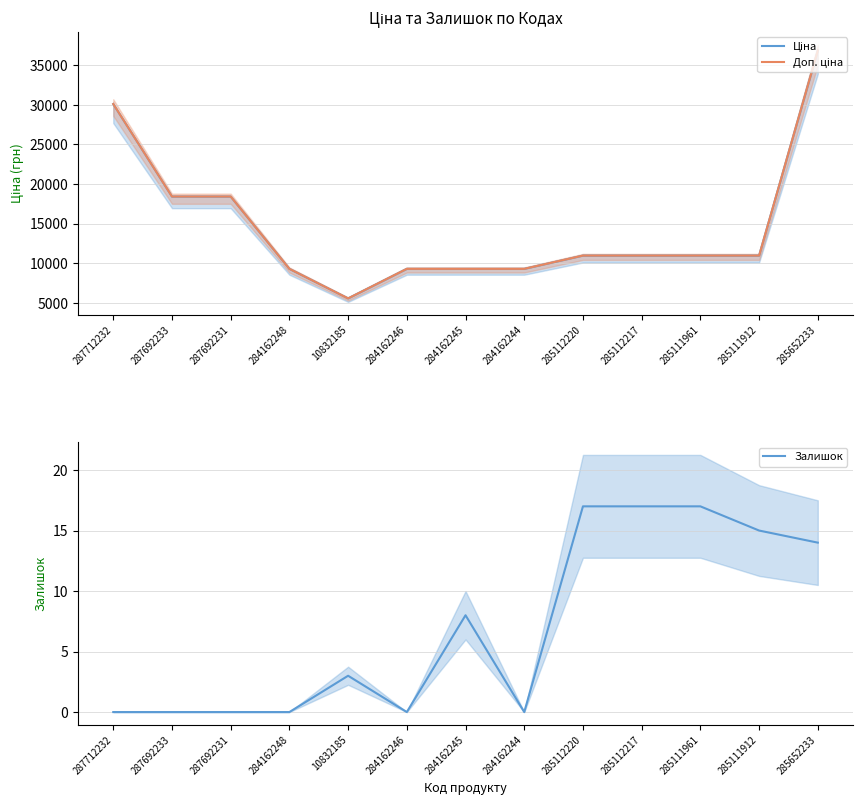

True or false: Залишок and Доп. ціна intersect in this chart.

False